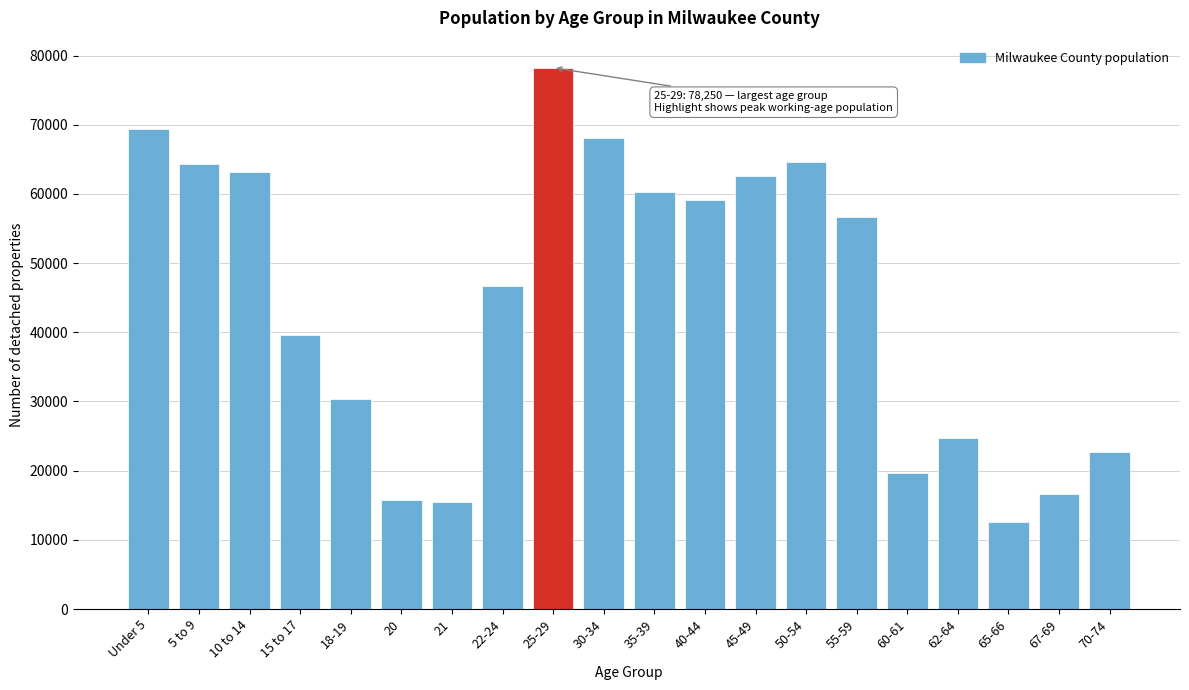

What is the value of the 8th bar from the left?

46653